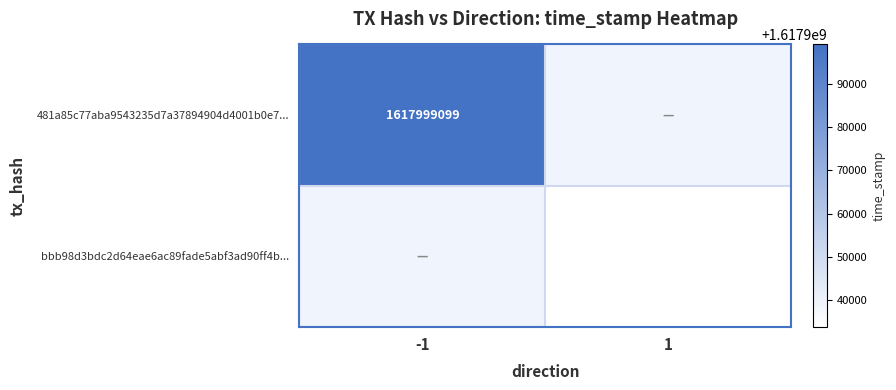

True or false: bbb98d3bdc2d64eae6ac89fade5abf3ad90ff4b... has a value of 2703265246 at 1.

False